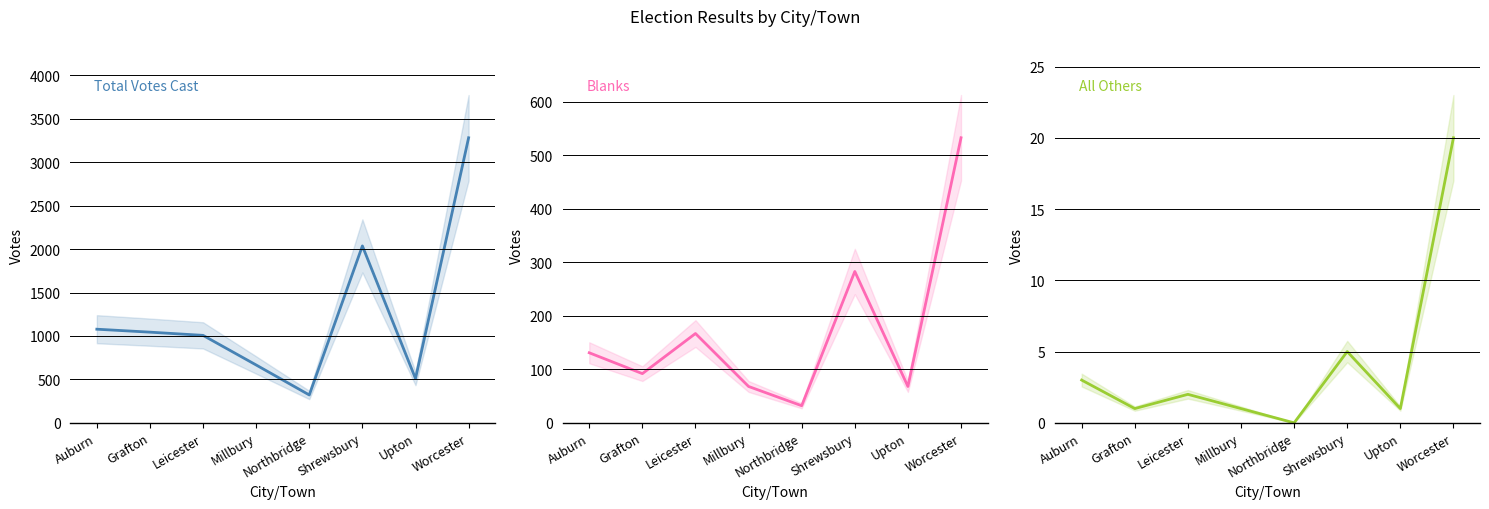

Does the chart have visible grid lines?

Yes